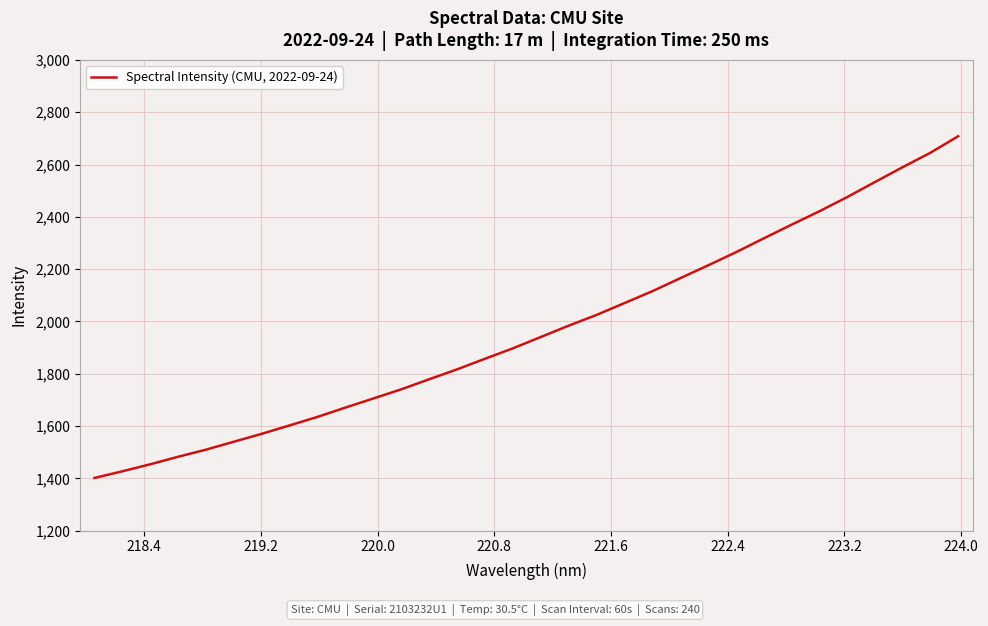

What is the minimum value shown in the chart?

1401.7